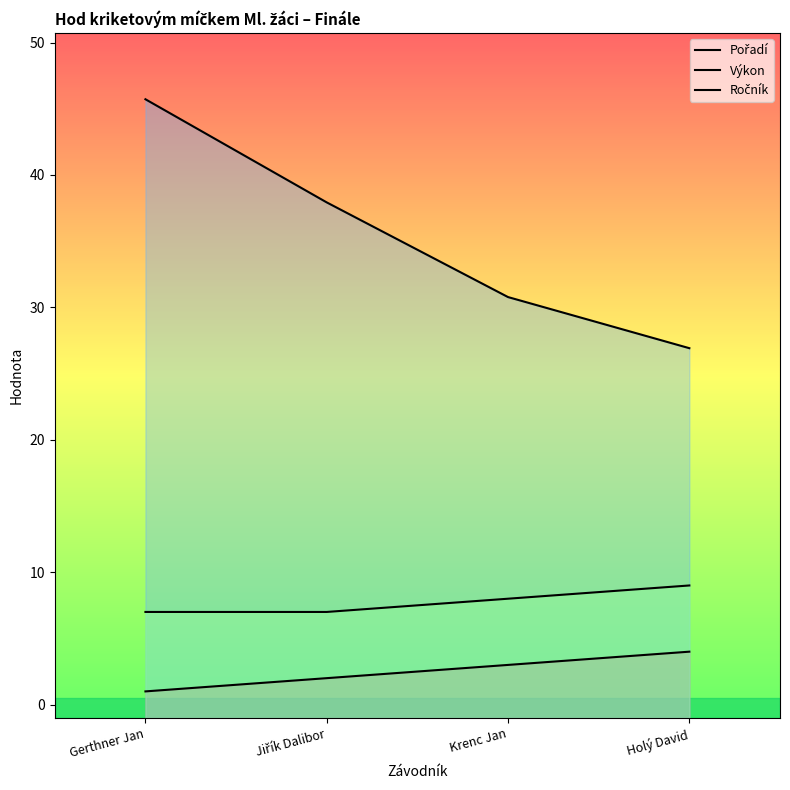

True or false: Ročník and Pořadí cross at least once.

False